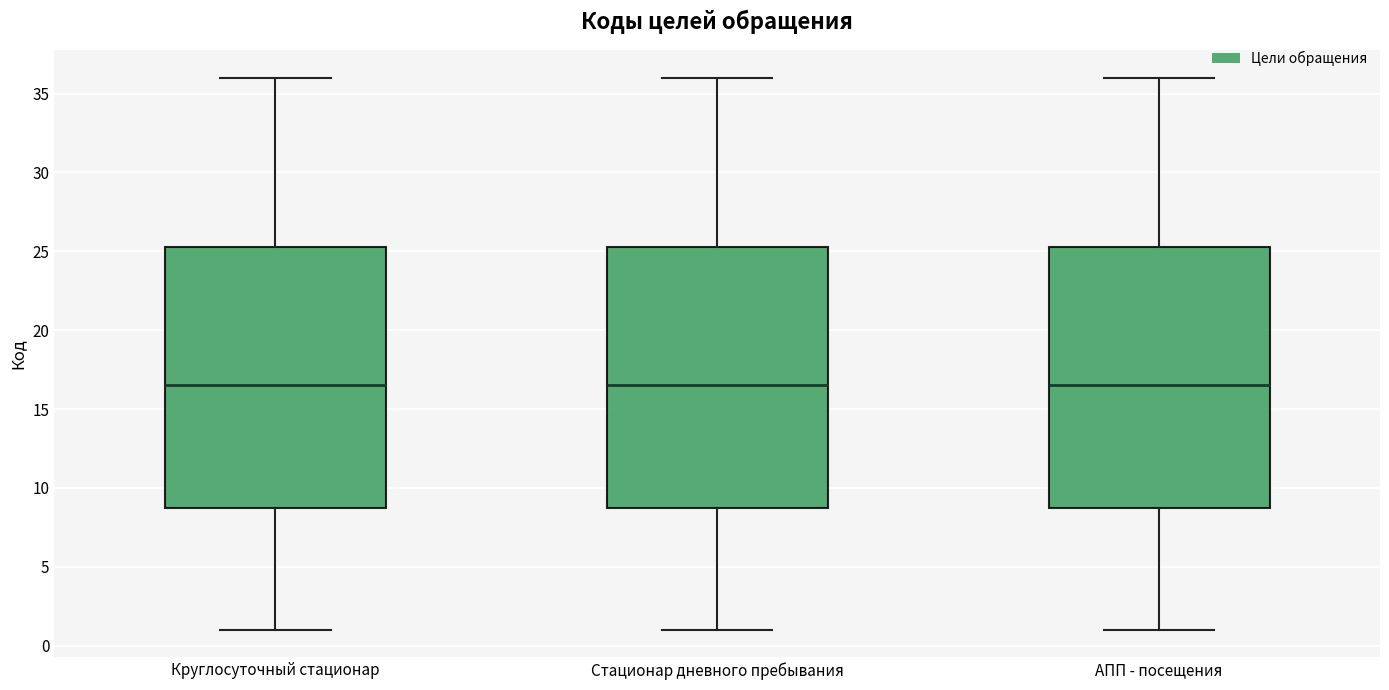

Reading left to right, transcribe this box plot: for each box, give where its median line is, the range the box spans, and where its two whiskers end, as read against the y-axis. The values are not printed on the chart, so give them approximately, as read against the axis.

Круглосуточный стационар: median 16.5, box 9.0 to 25.5, whiskers 1.0 to 36.0
Стационар дневного пребывания: median 16.5, box 9.0 to 25.5, whiskers 1.0 to 36.0
АПП - посещения: median 16.5, box 9.0 to 25.5, whiskers 1.0 to 36.0